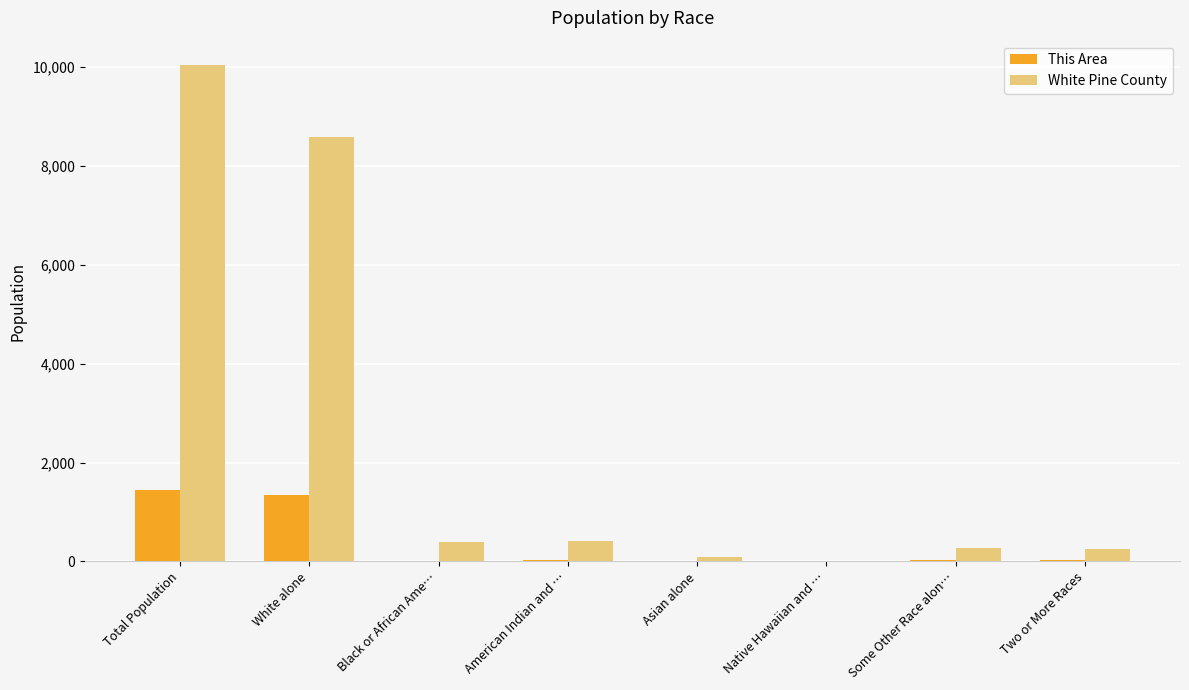

What is the total value across all series at Native Hawaiian and …?

10